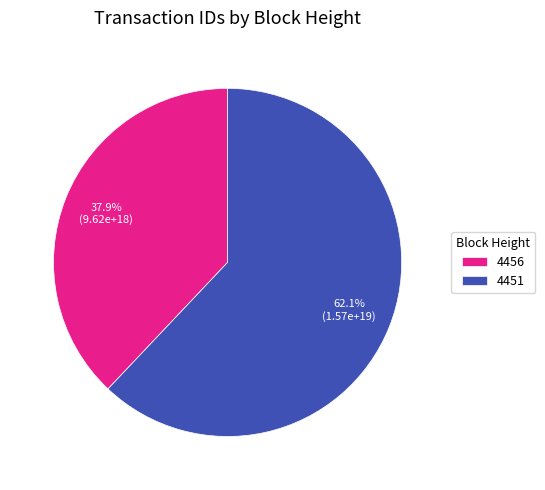

Combined, do 4451 and 4456 account for over 50%?

Yes